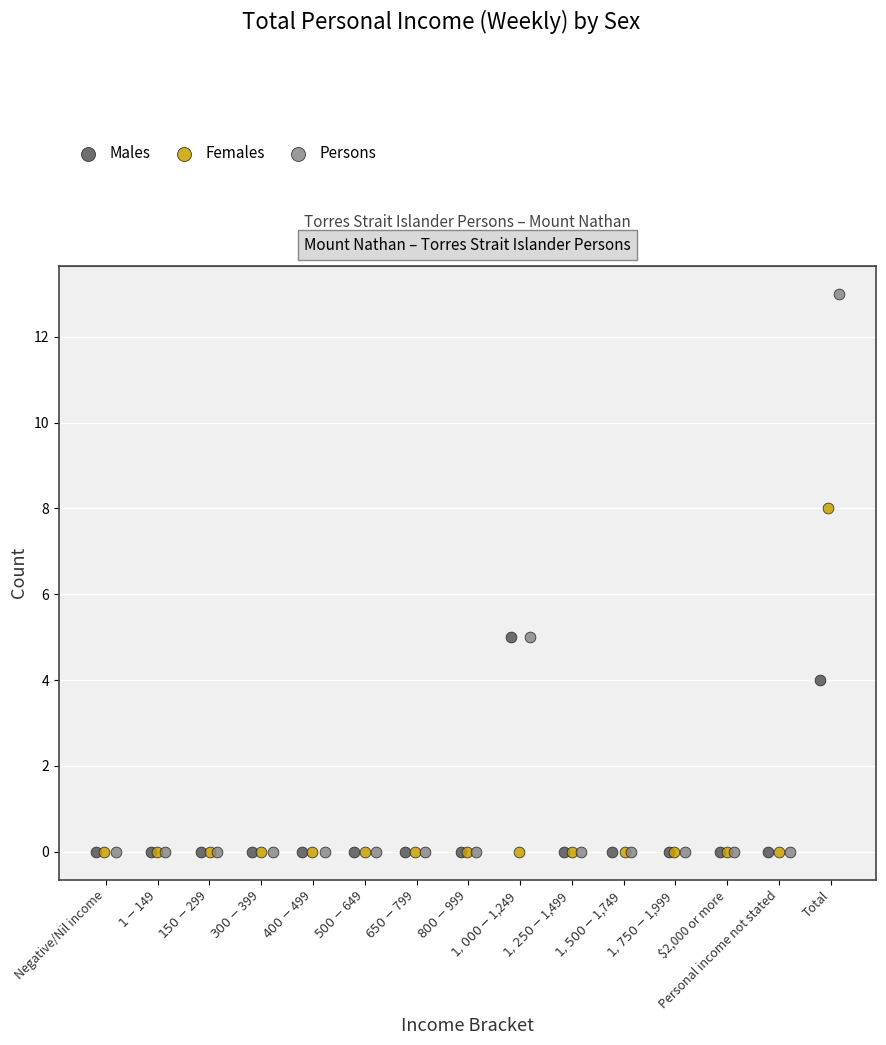

Which series contains the highest Y value?

Persons